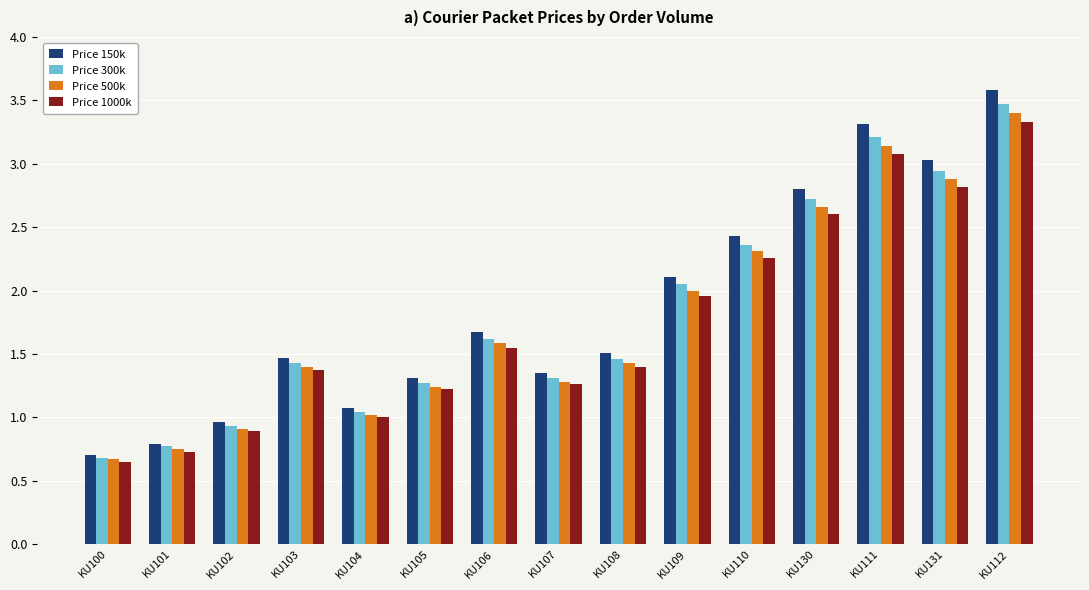

Rank the series by their average value, from highest to lowest.

Price 150k, Price 300k, Price 500k, Price 1000k